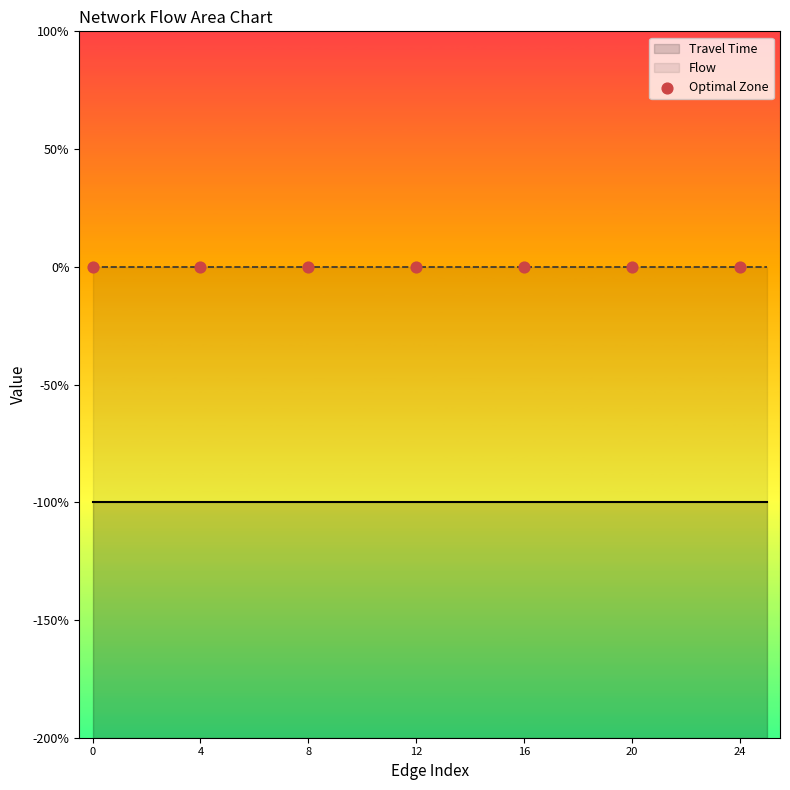

Which series has the largest total across all categories?

Flow